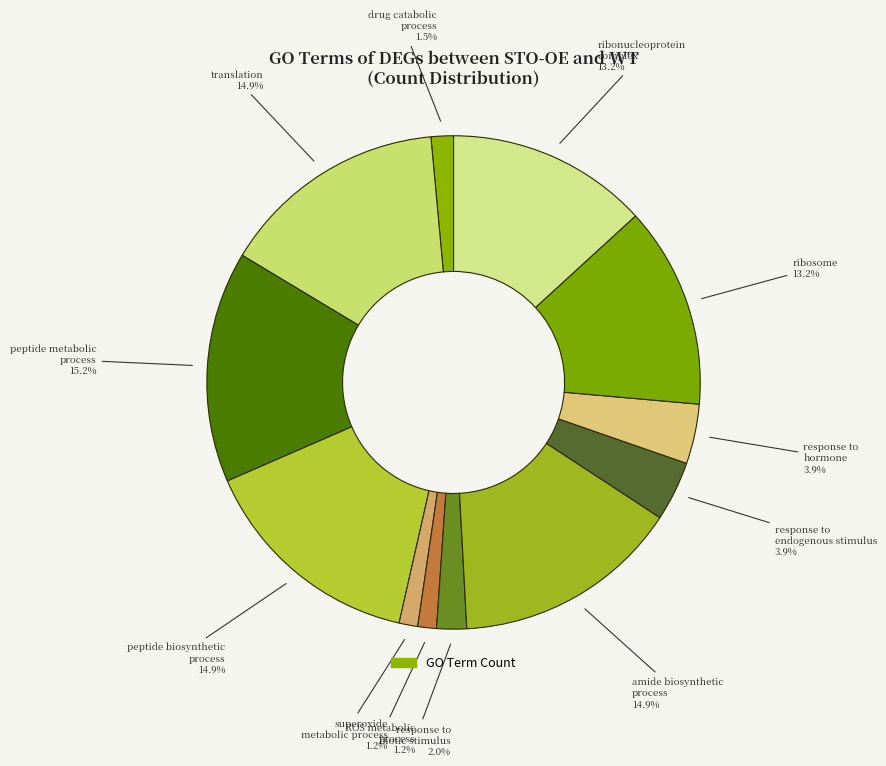

How many slices are in this pie chart?

12